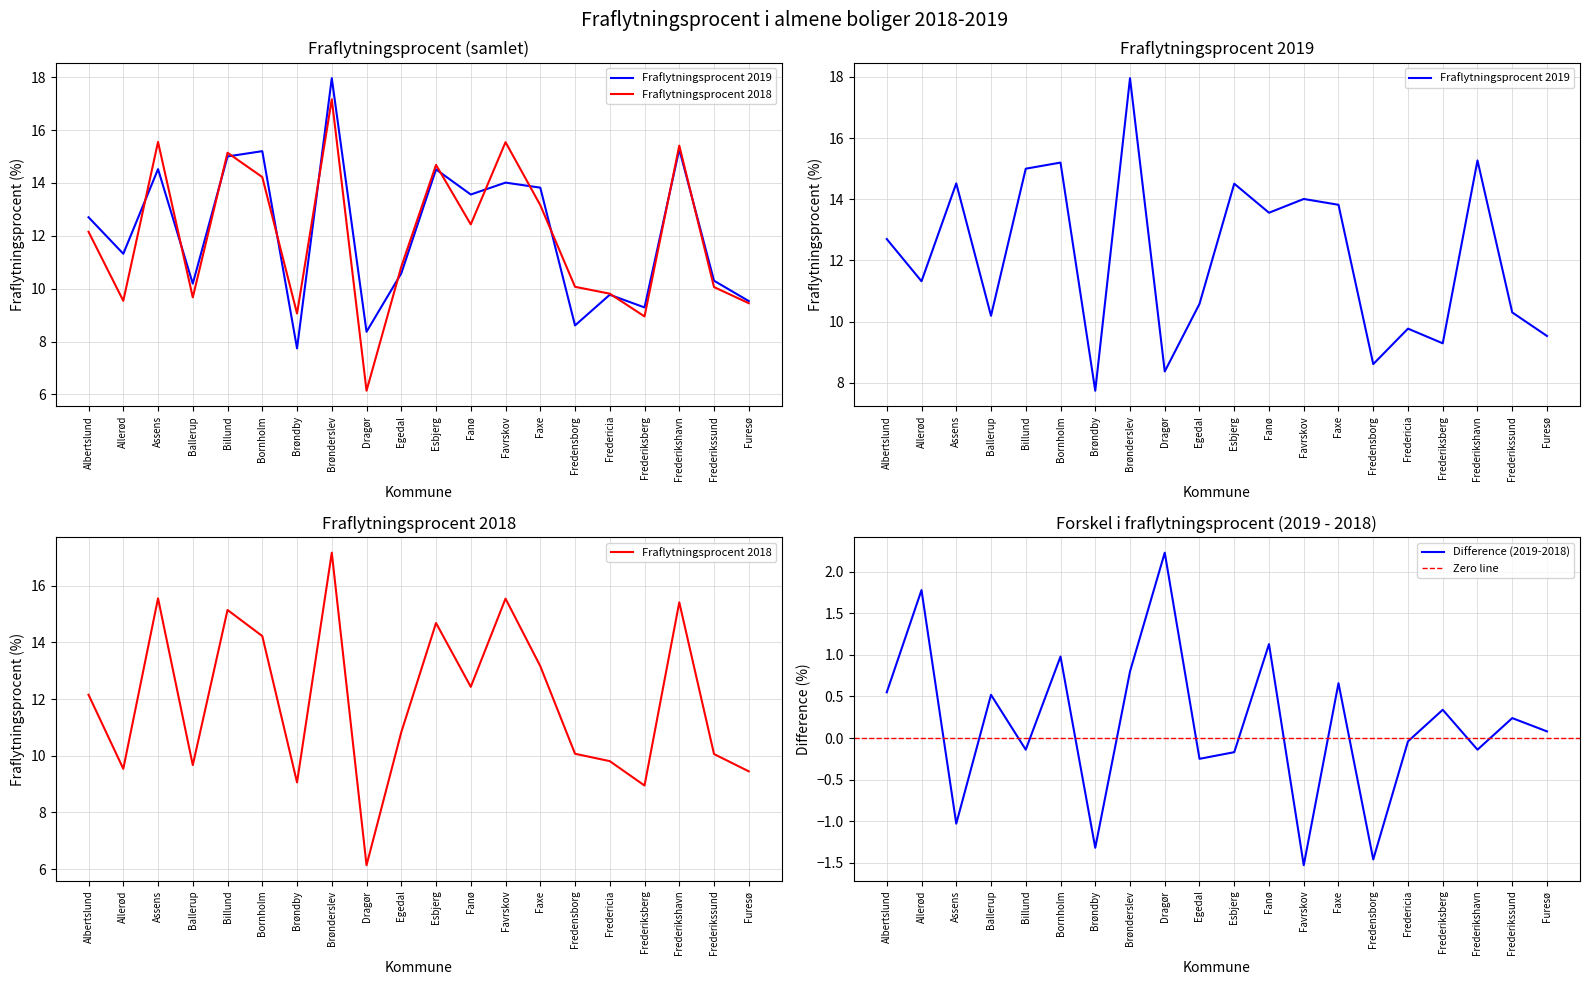

In Fraflytningsprocent 2019, how many points are higher than both neighbors (excluding endpoints)?

7